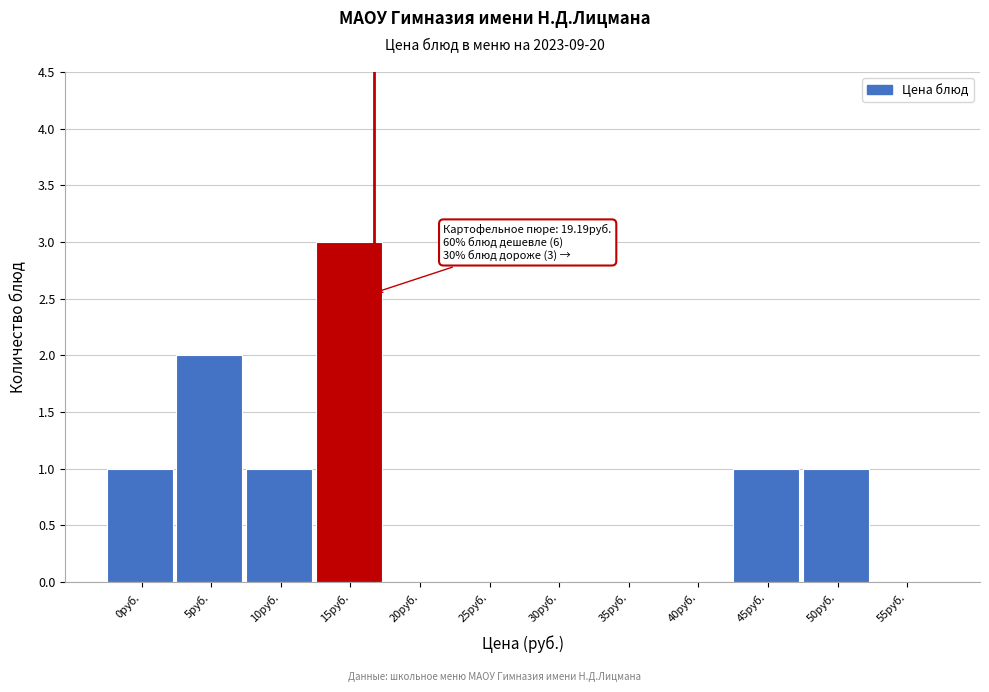

Reading left to right, transcribe all the data shown in this chart.

0руб.=1	5руб.=2	10руб.=1	15руб.=3	20руб.=0	25руб.=0	30руб.=0	35руб.=0	40руб.=0	45руб.=1	50руб.=1	55руб.=0